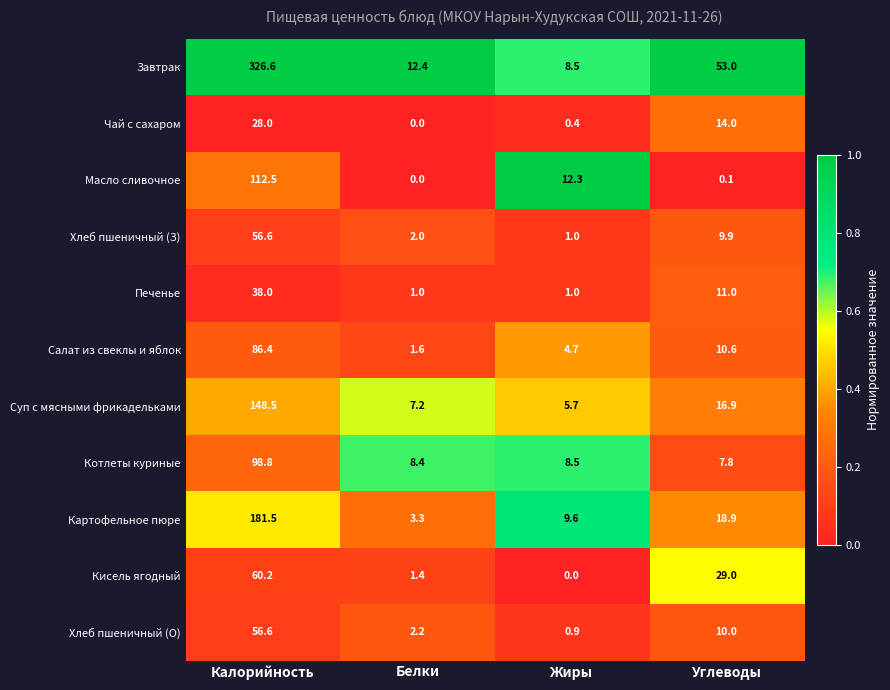

What is the sum of the Хлеб пшеничный (О) values at Жиры and Калорийность?

57.5